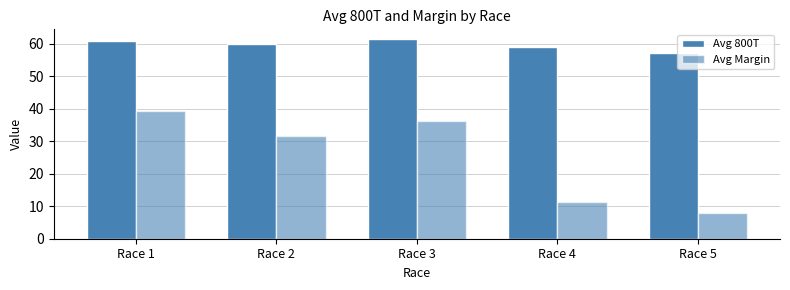

At which label does Avg Margin first exceed 31?

Race 1